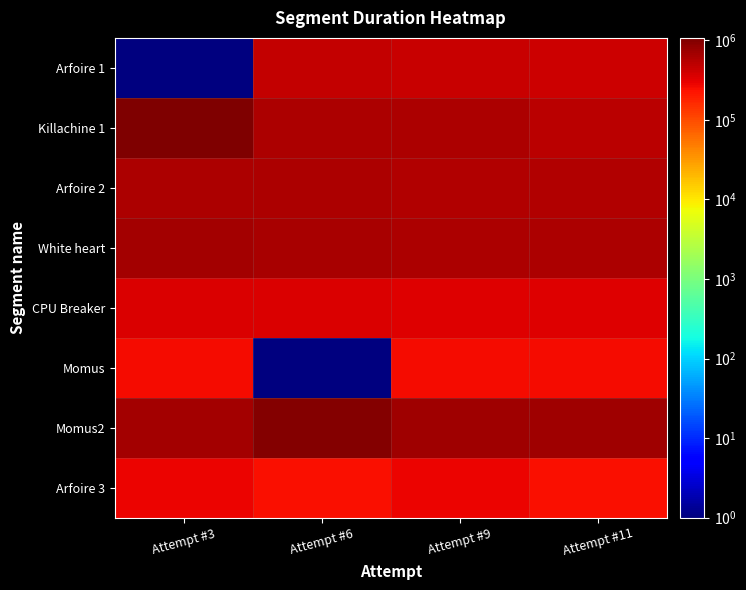

Which series has the widest spread of values?

Killachine 1